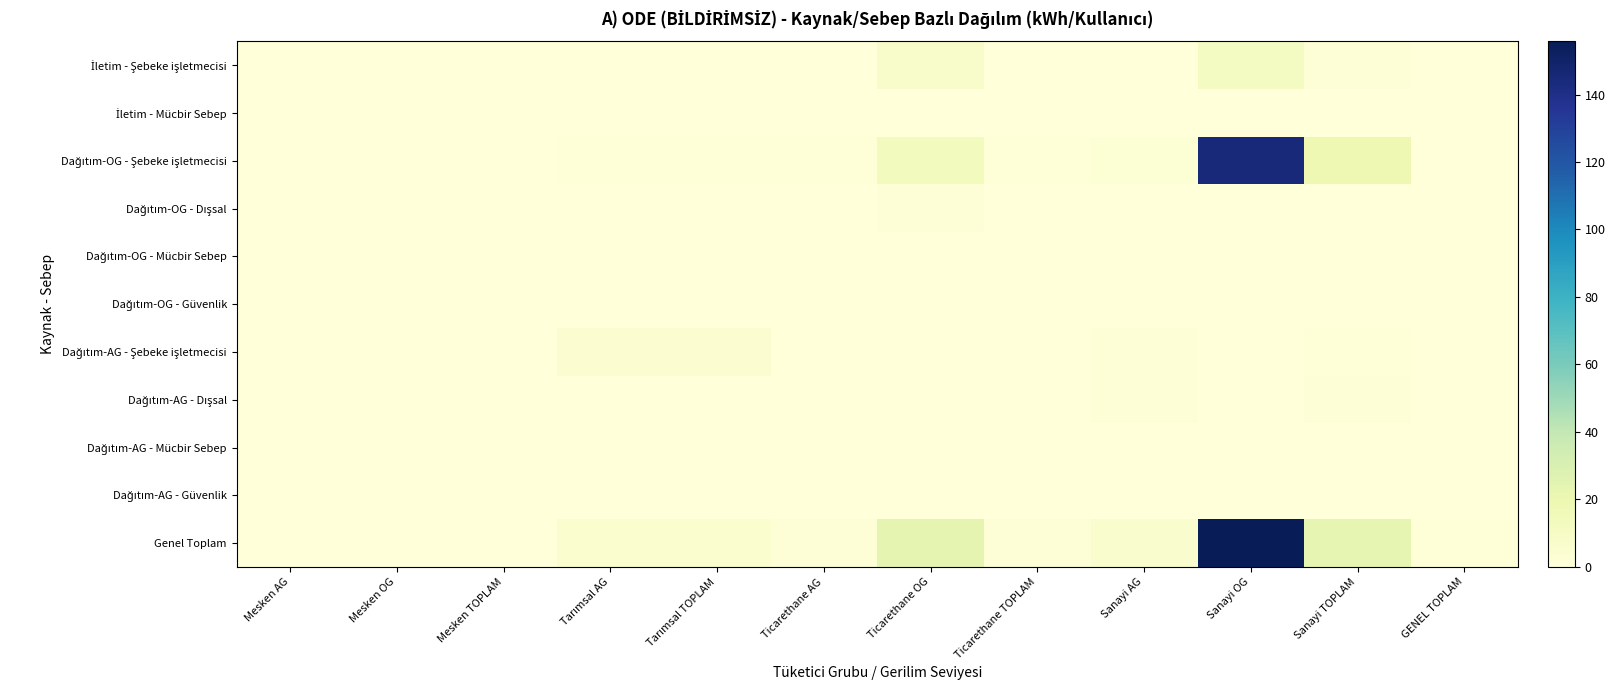

Between Mesken AG and Sanayi AG, which series saw the biggest shift?

Genel Toplam